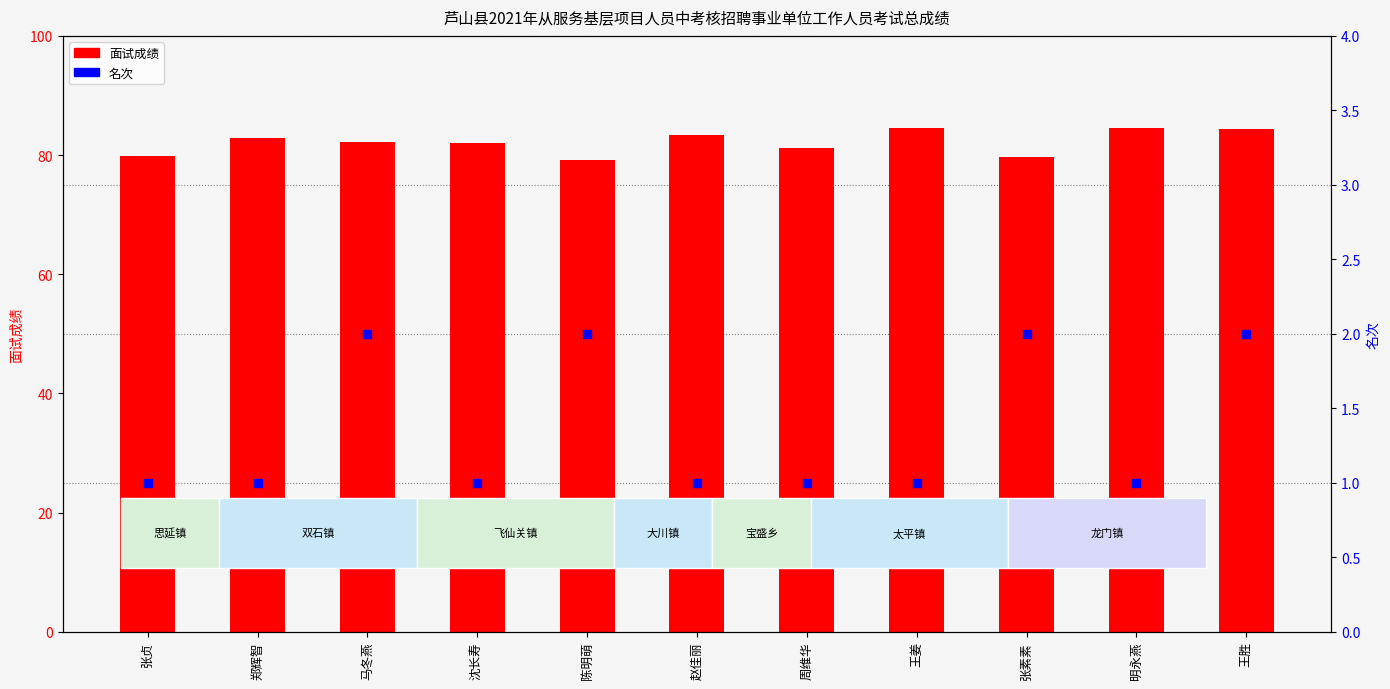

Which series has the widest spread of Y values?

面试成绩